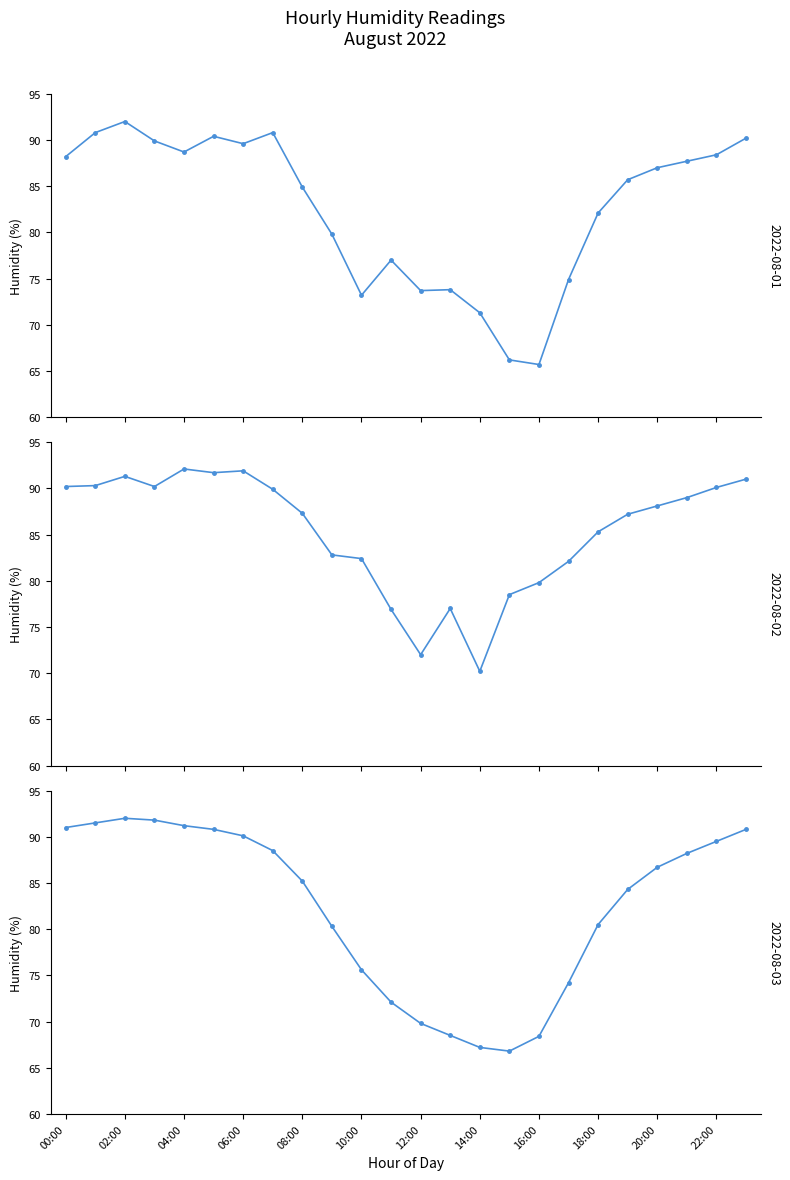

What is the minimum value for 2022-08-03?

66.8